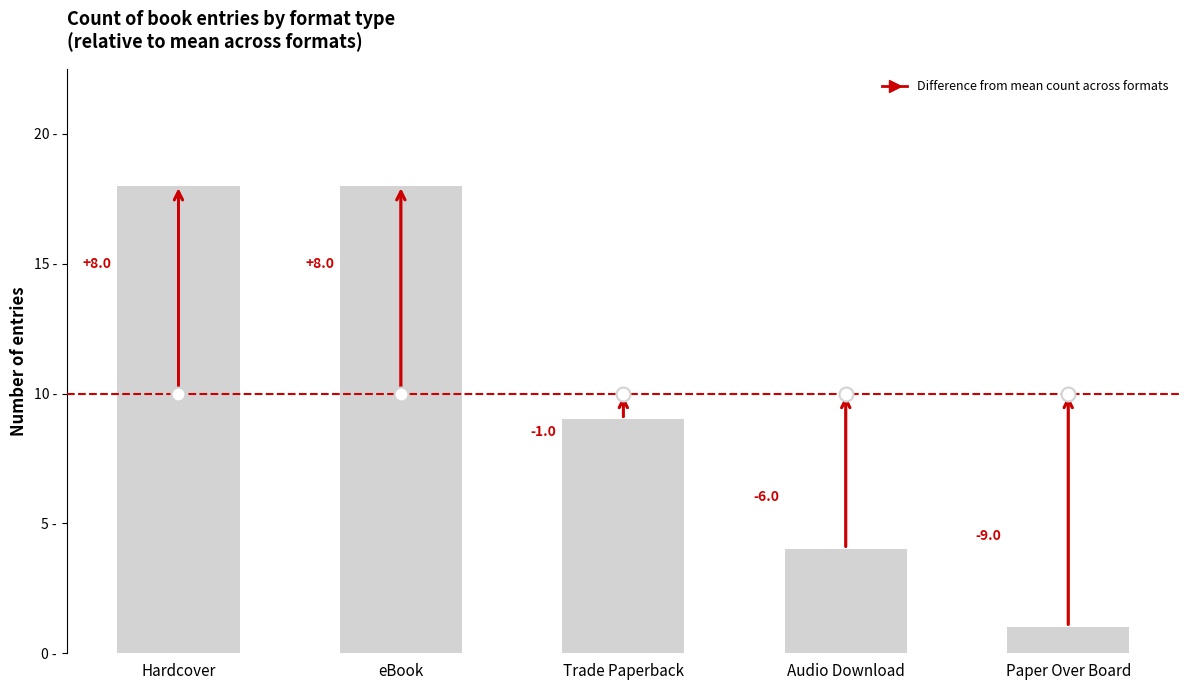

How many bars are there in total?

5